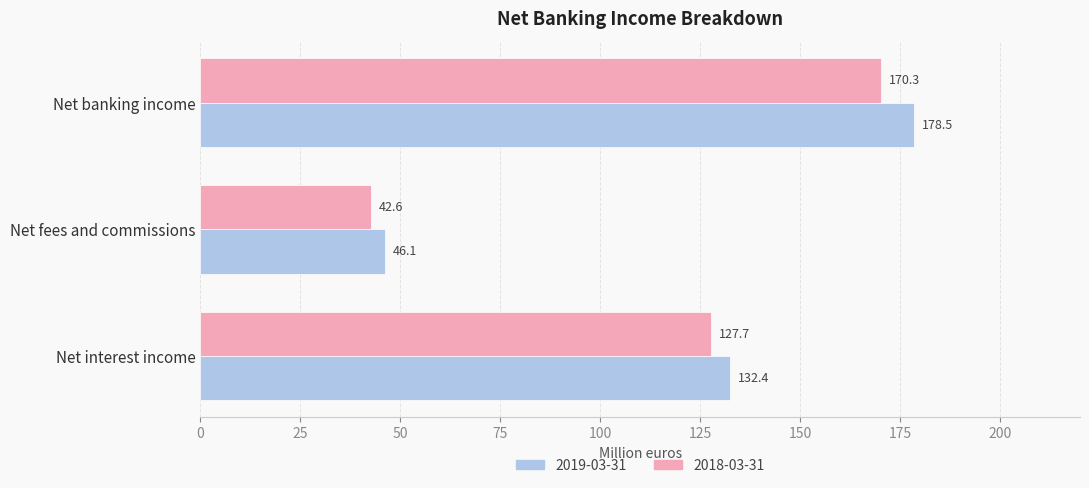

How many values in the 2019-03-31 series exceed 132?

2